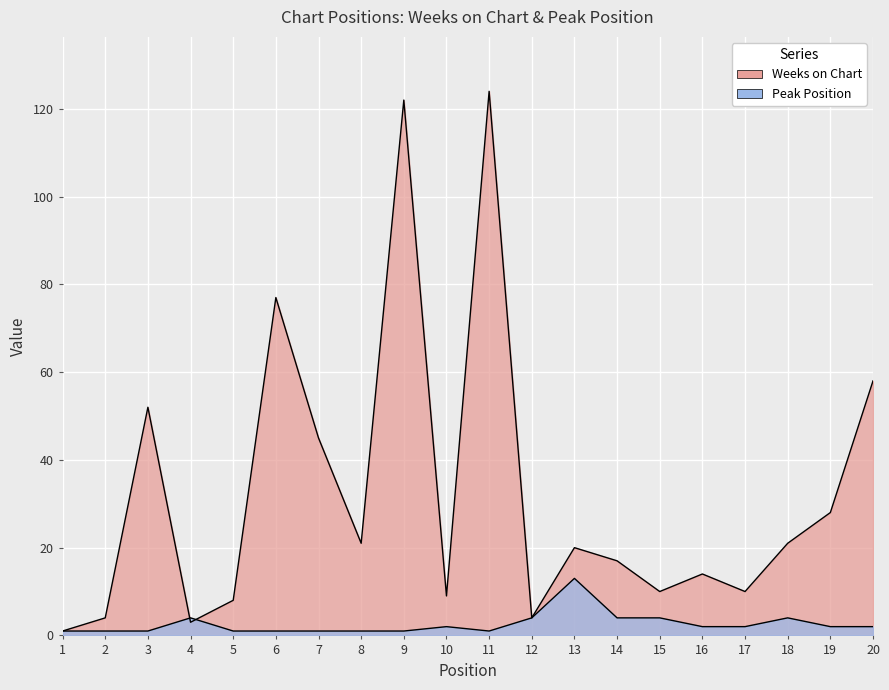

At how many categories does at least one series exceed 69?

3